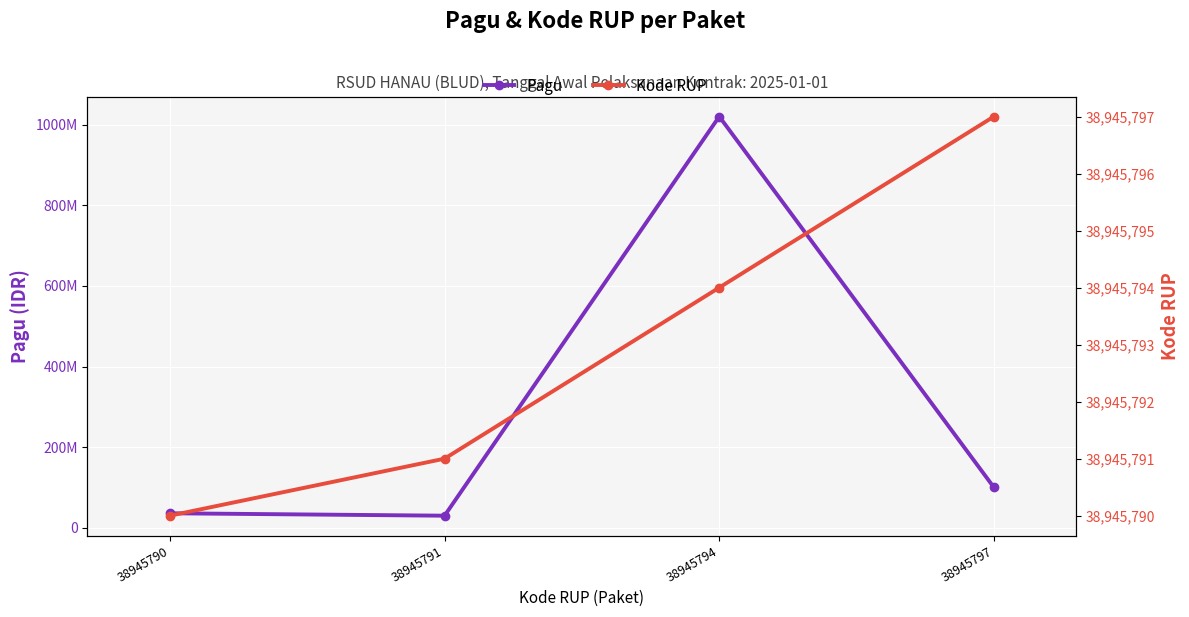

What is the highest value of the Pagu series?

1020000000